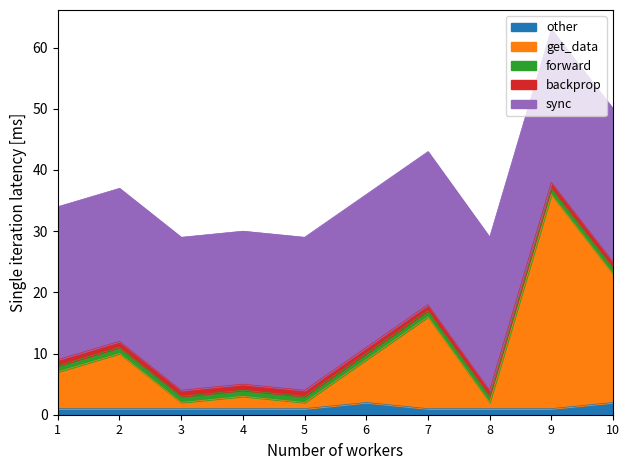

In other, how many points are higher than both neighbors (excluding endpoints)?

1